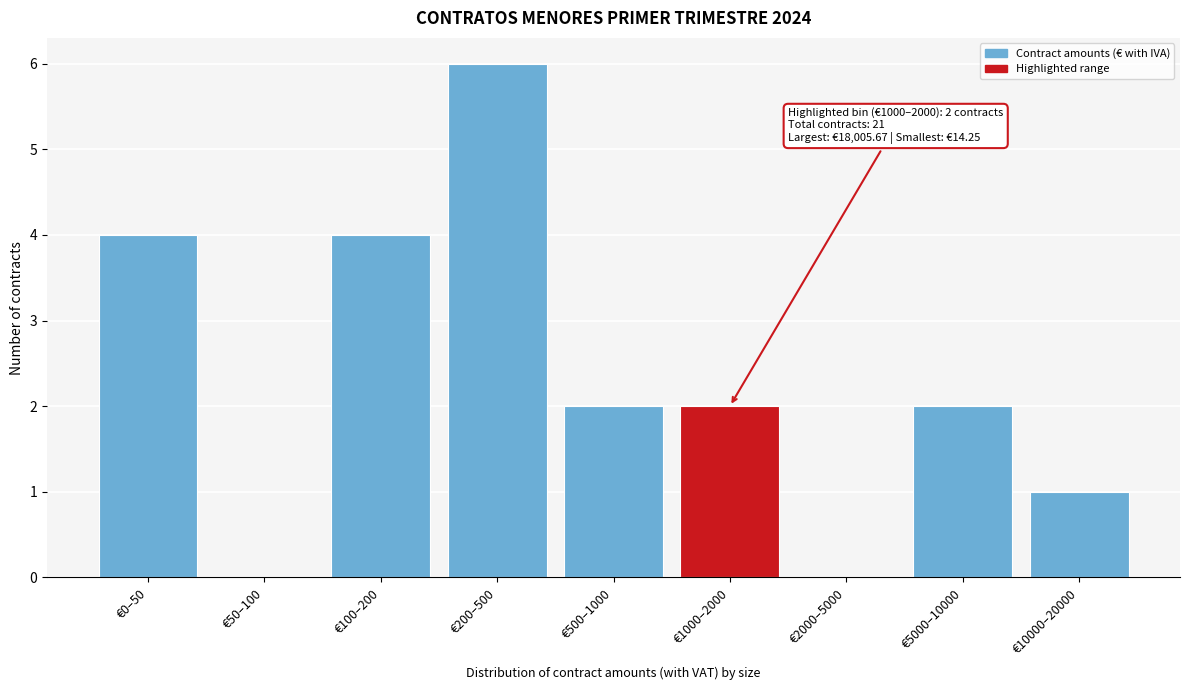

Reading left to right, transcribe all the data shown in this chart.

€0–50=4	€50–100=0	€100–200=4	€200–500=6	€500–1000=2	€1000–2000=2	€2000–5000=0	€5000–10000=2	€10000–20000=1